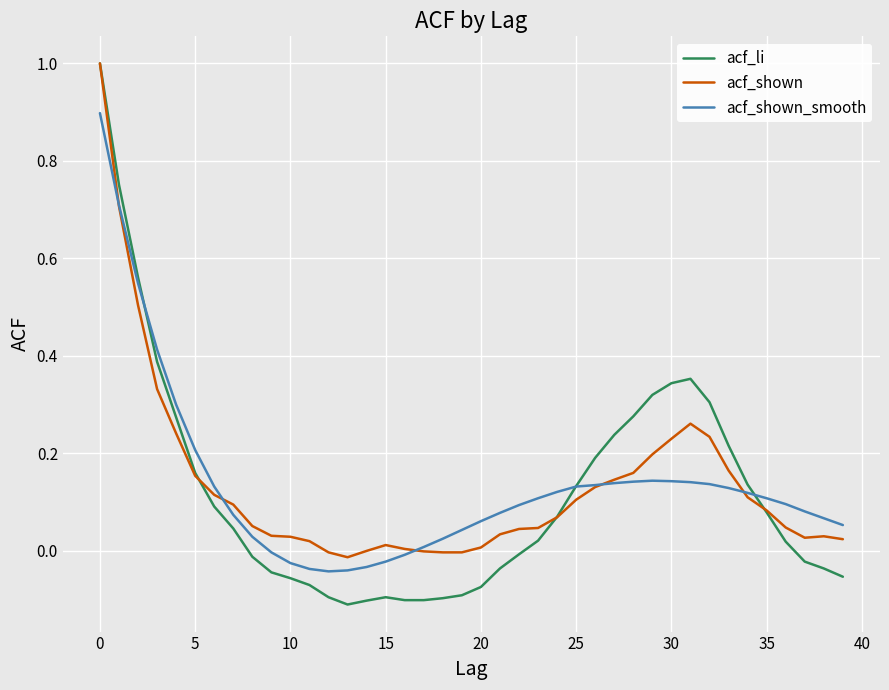

What is the greatest value displayed?

1.0